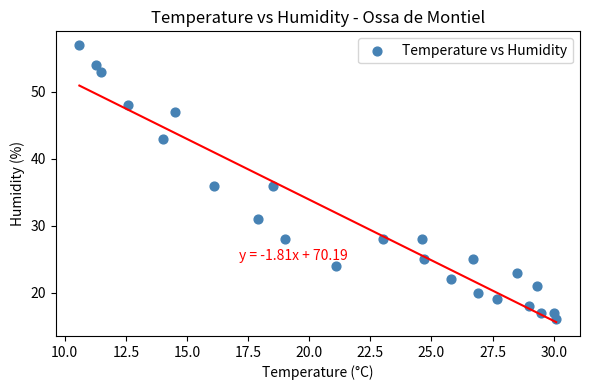

What is the range of Y values (max minus min)?

41